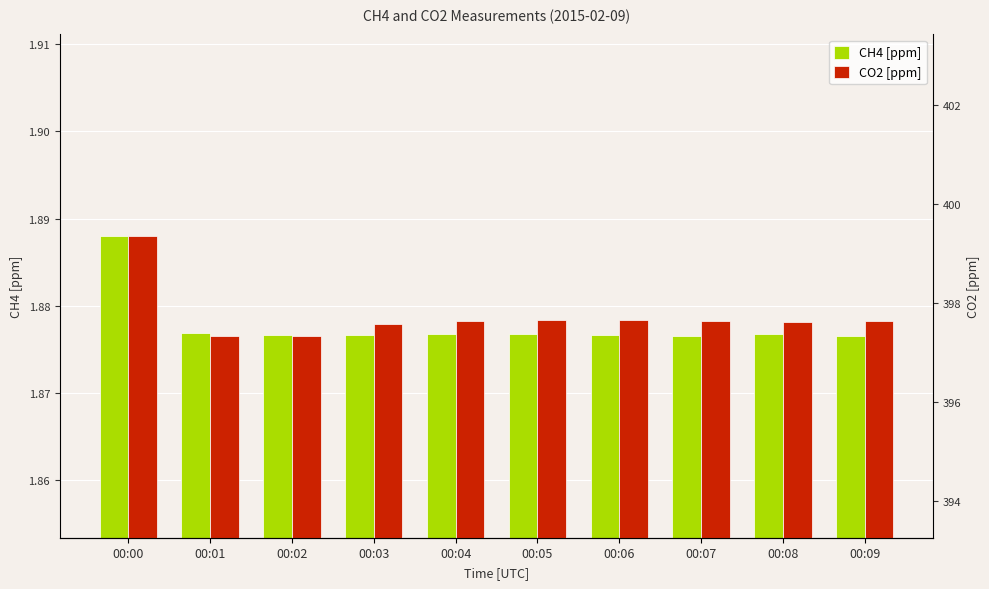

Reading right to left, list all the values displayed in this chart.

CH4 [ppm]: 00:09=1.9	00:08=1.9	00:07=1.9	00:06=1.9	00:05=1.9	00:04=1.9	00:03=1.9	00:02=1.9	00:01=1.9	00:00=1.9
CO2 [ppm]: 00:09=397.6	00:08=397.6	00:07=397.6	00:06=397.6	00:05=397.7	00:04=397.6	00:03=397.6	00:02=397.3	00:01=397.3	00:00=399.4